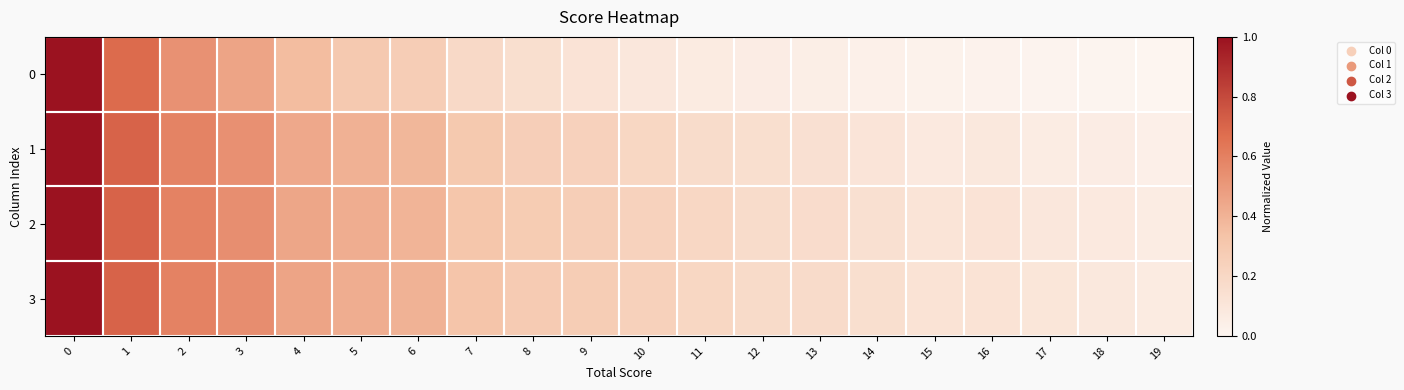

Reading right to left, list all the values displayed in this chart.

0: 19=0.0	18=0.0	17=0.0	16=0.0	15=0.0	14=0.0	13=0.0	12=0.1	11=0.1	10=0.1	9=0.1	8=0.2	7=0.2	6=0.3	5=0.3	4=0.4	3=0.5	2=0.5	1=0.7	0=1.0
1: 19=0.0	18=0.1	17=0.1	16=0.1	15=0.1	14=0.1	13=0.1	12=0.1	11=0.2	10=0.2	9=0.2	8=0.3	7=0.3	6=0.4	5=0.4	4=0.4	3=0.5	2=0.6	1=0.7	0=1.0
2: 19=0.1	18=0.1	17=0.1	16=0.1	15=0.1	14=0.1	13=0.2	12=0.2	11=0.2	10=0.2	9=0.3	8=0.3	7=0.3	6=0.4	5=0.4	4=0.5	3=0.5	2=0.6	1=0.7	0=1.0
3: 19=0.1	18=0.1	17=0.1	16=0.1	15=0.1	14=0.1	13=0.2	12=0.2	11=0.2	10=0.2	9=0.3	8=0.3	7=0.3	6=0.4	5=0.4	4=0.5	3=0.6	2=0.6	1=0.7	0=1.0